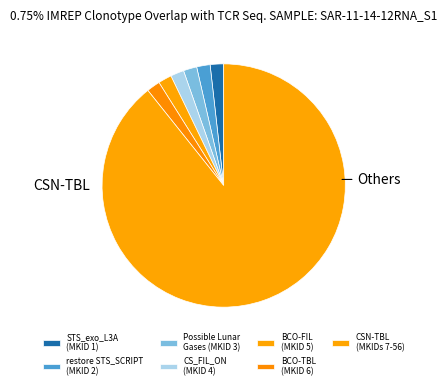

To the nearest percent, what is the average slice percentage?

12%